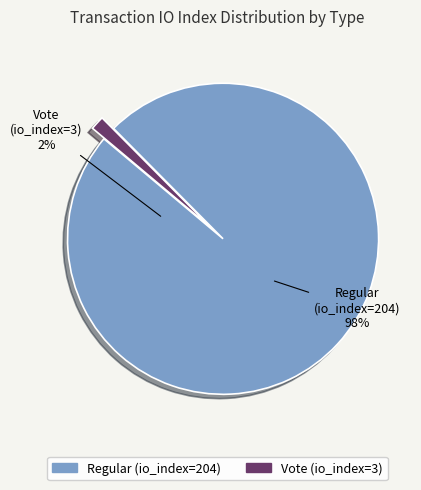

Do Vote (io_index=3) and Regular (io_index=204) together represent more than half of the pie?

Yes